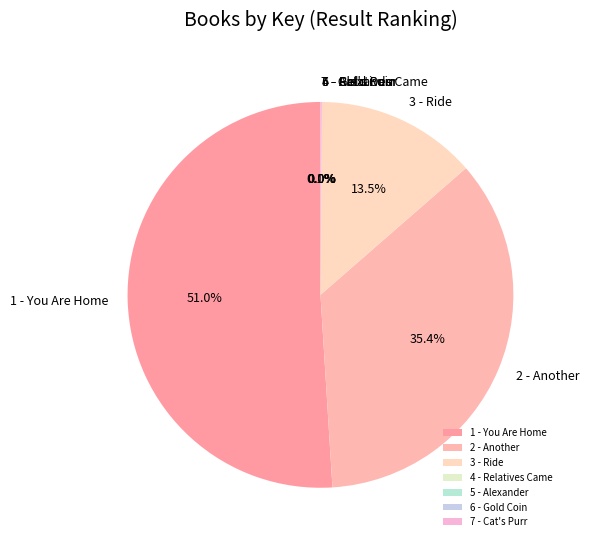

Does any single category account for the majority?

Yes